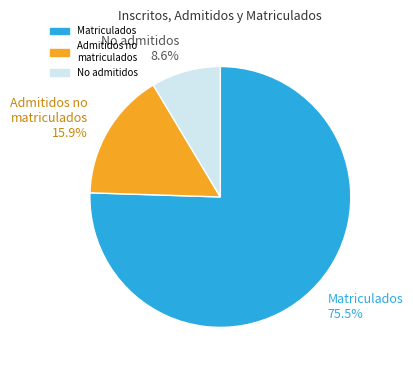

Is there any slice that represents more than half of the pie?

Yes